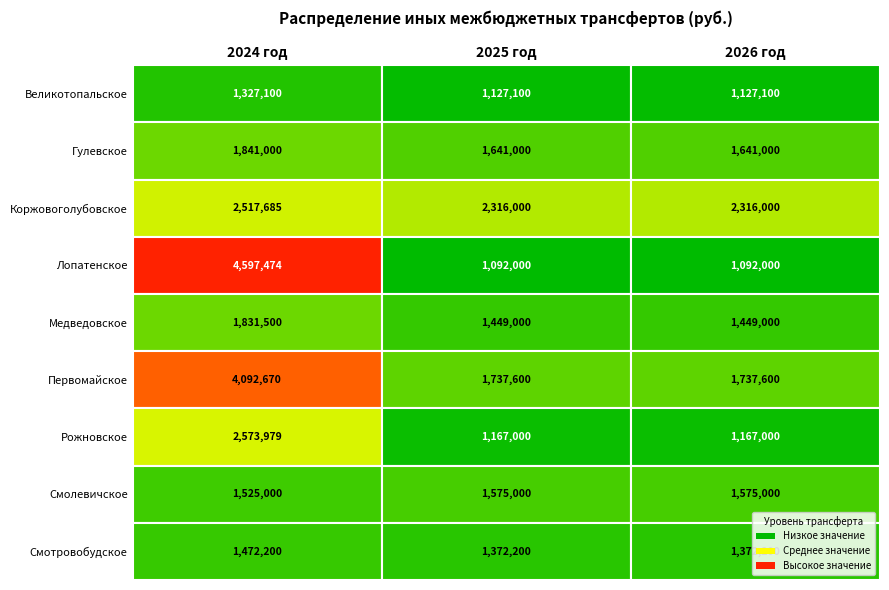

Between Великотопальское and Коржовоголубовское, which series saw the biggest shift?

Лопатенское